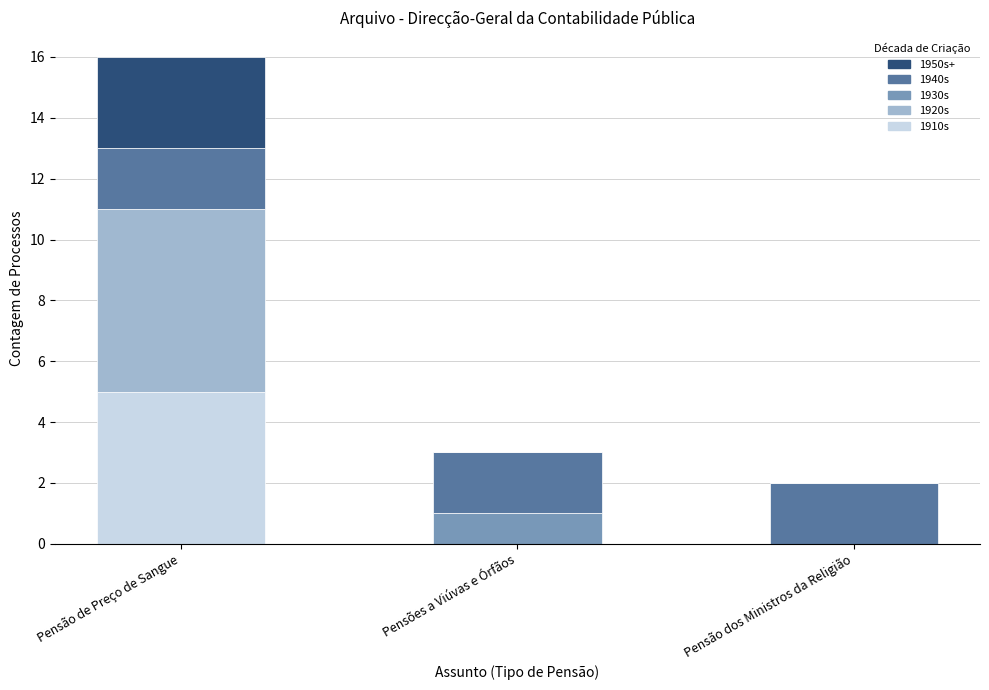

What is the difference between the 1910s values at Pensão de Preço de Sangue and Pensões a Viúvas e Órfãos?

5